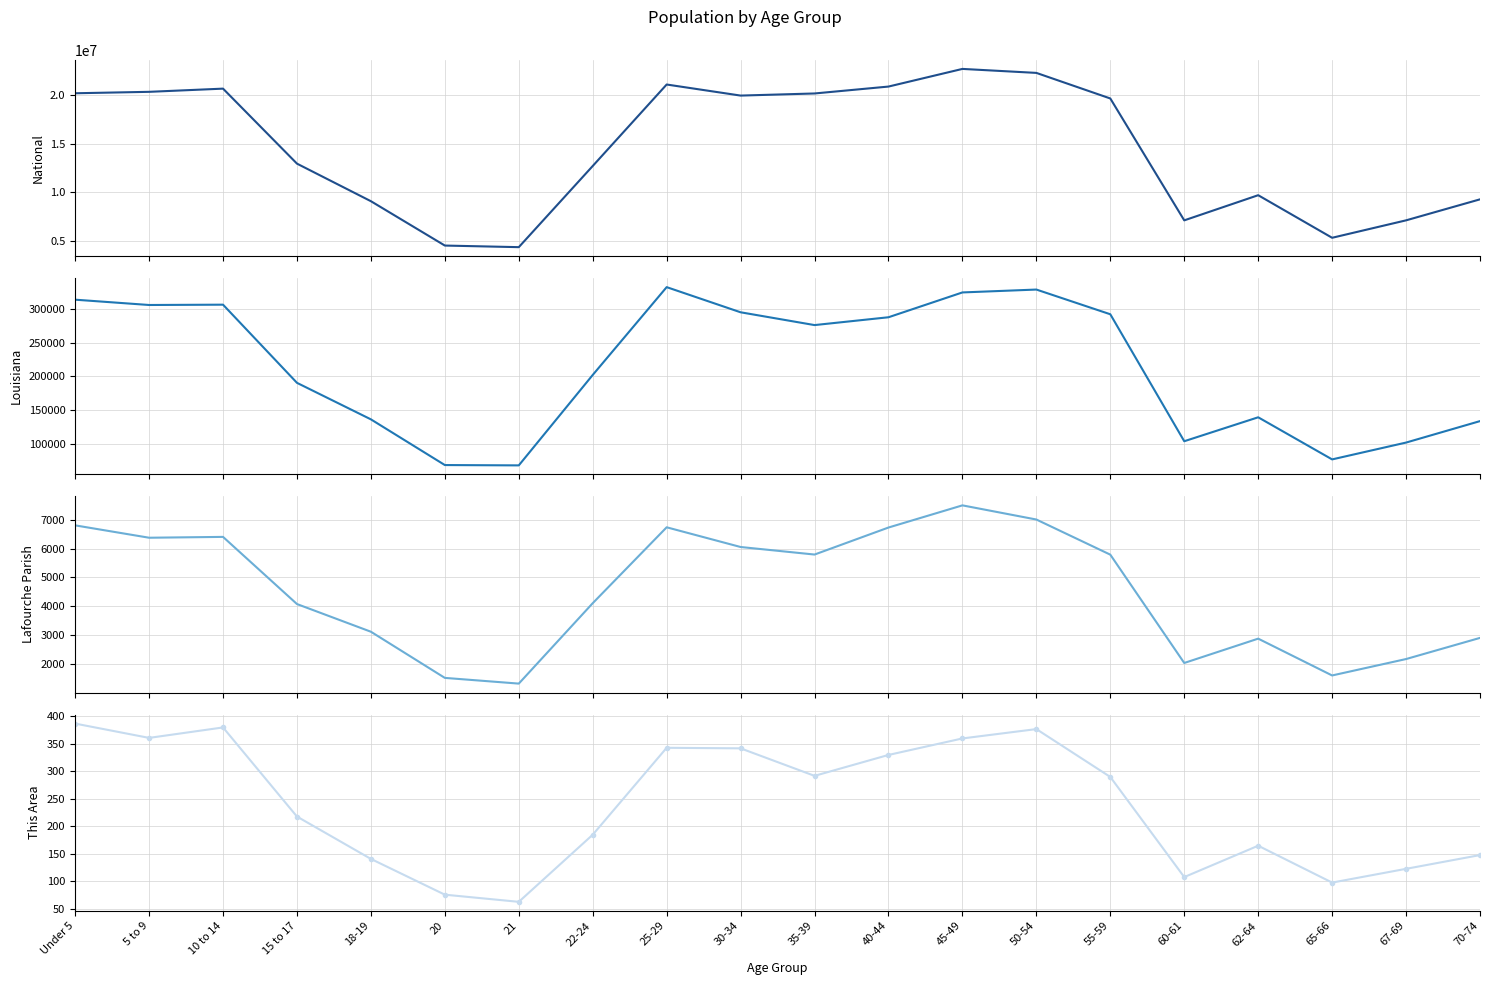

How many interior local peaks does the Louisiana series have?

4